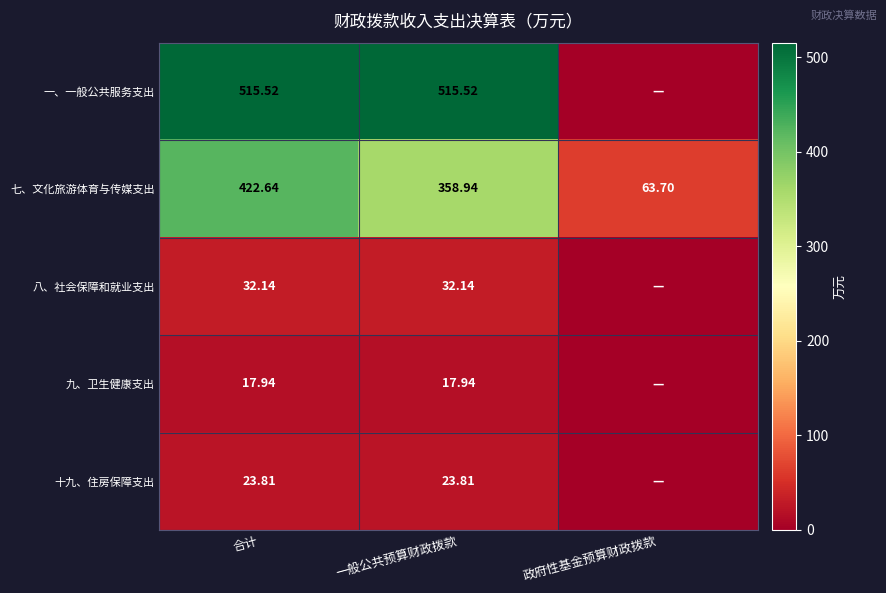

Count the number of categories in the chart.

3